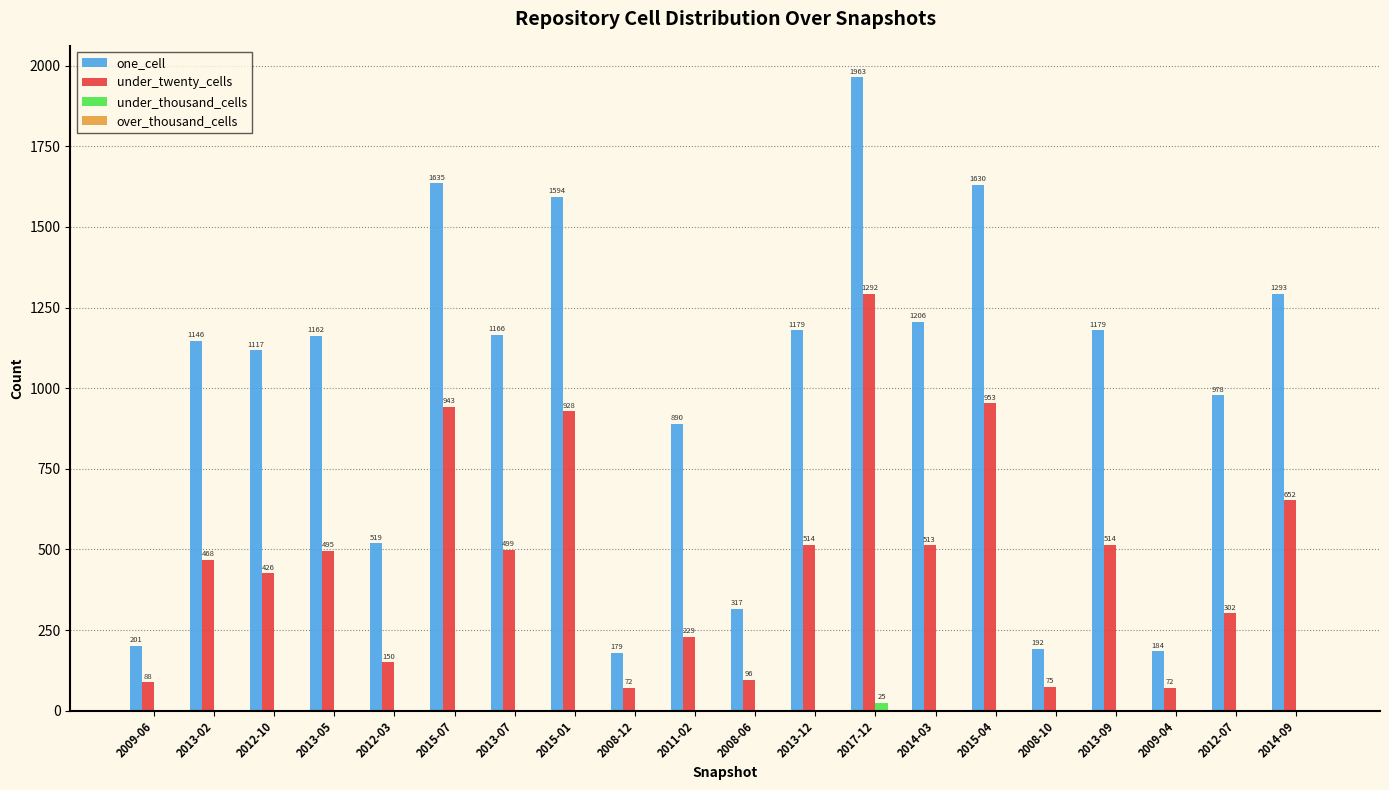

Between 2014-03 and 2008-10, which series saw the biggest shift?

one_cell